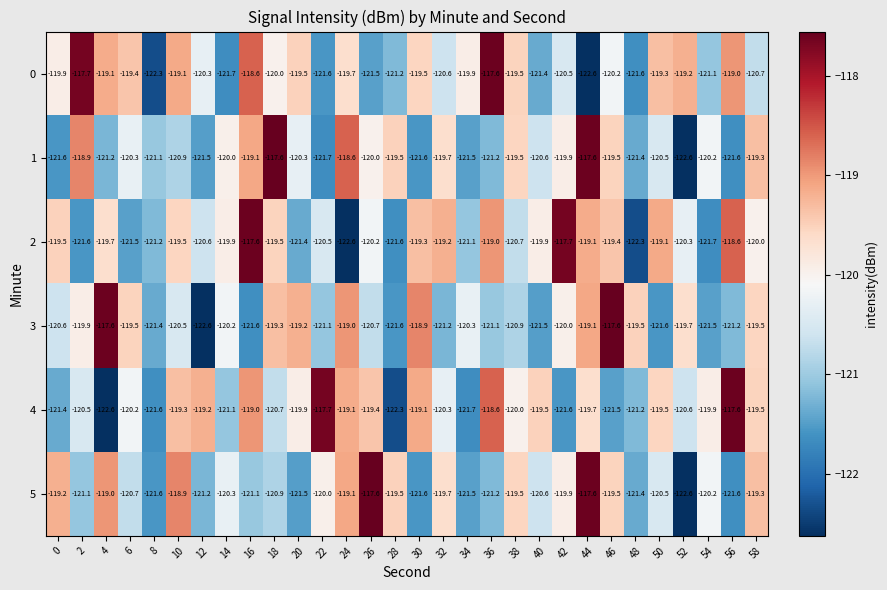

What is the spread (max minus min) of values at 22?

4.0